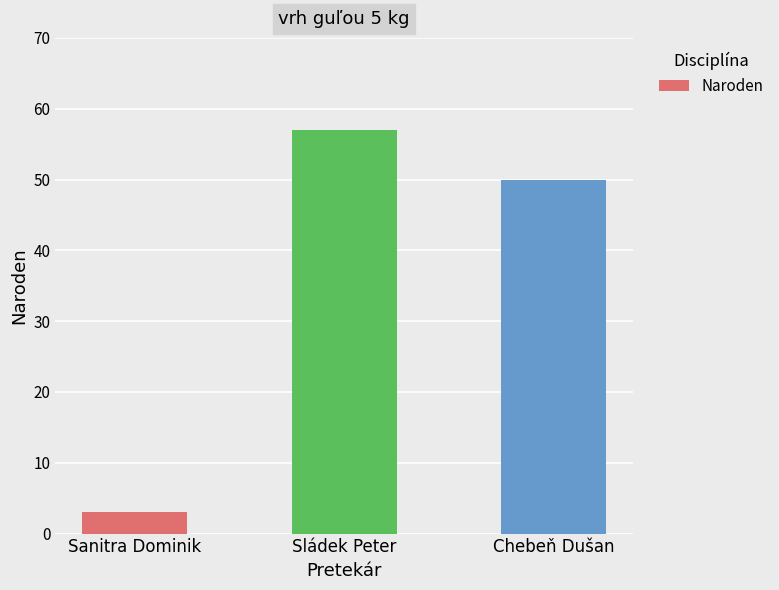

How many distinct data groups are displayed?

1